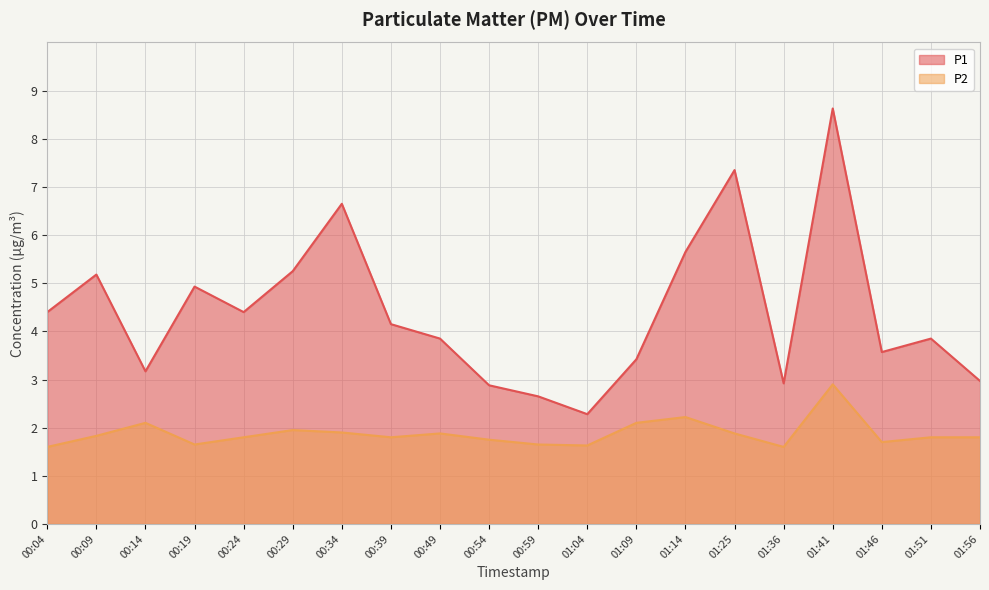

True or false: P2 and P1 cross at least once.

False